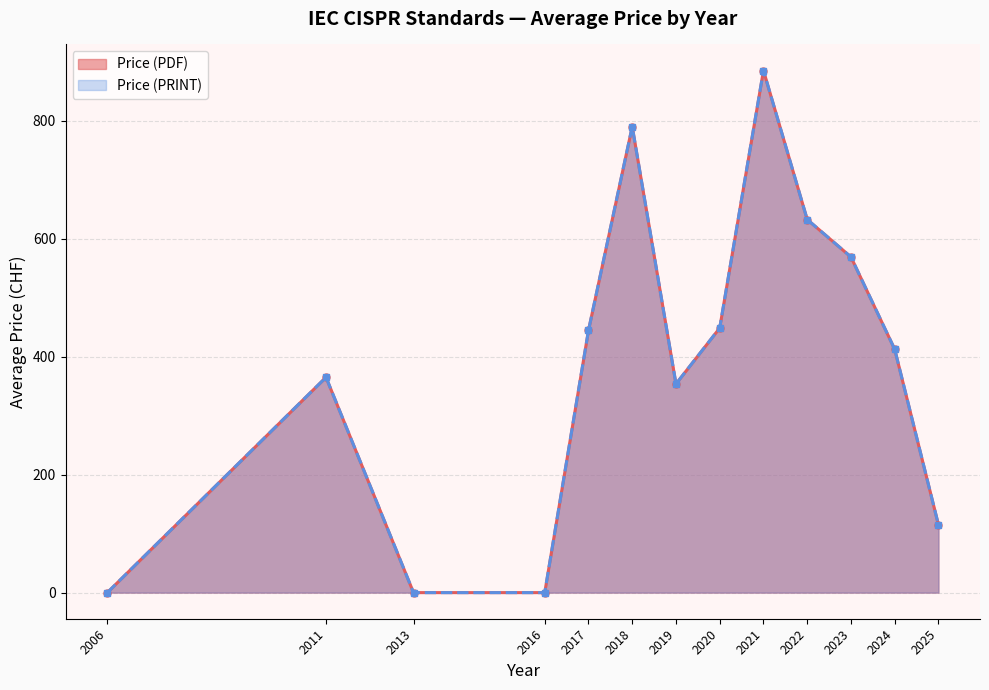

Which series has the widest spread of values?

Price (PDF)